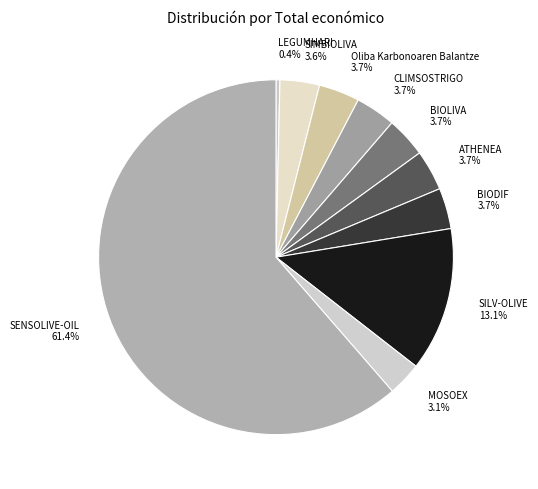

To the nearest percent, what is the average slice percentage?

10%